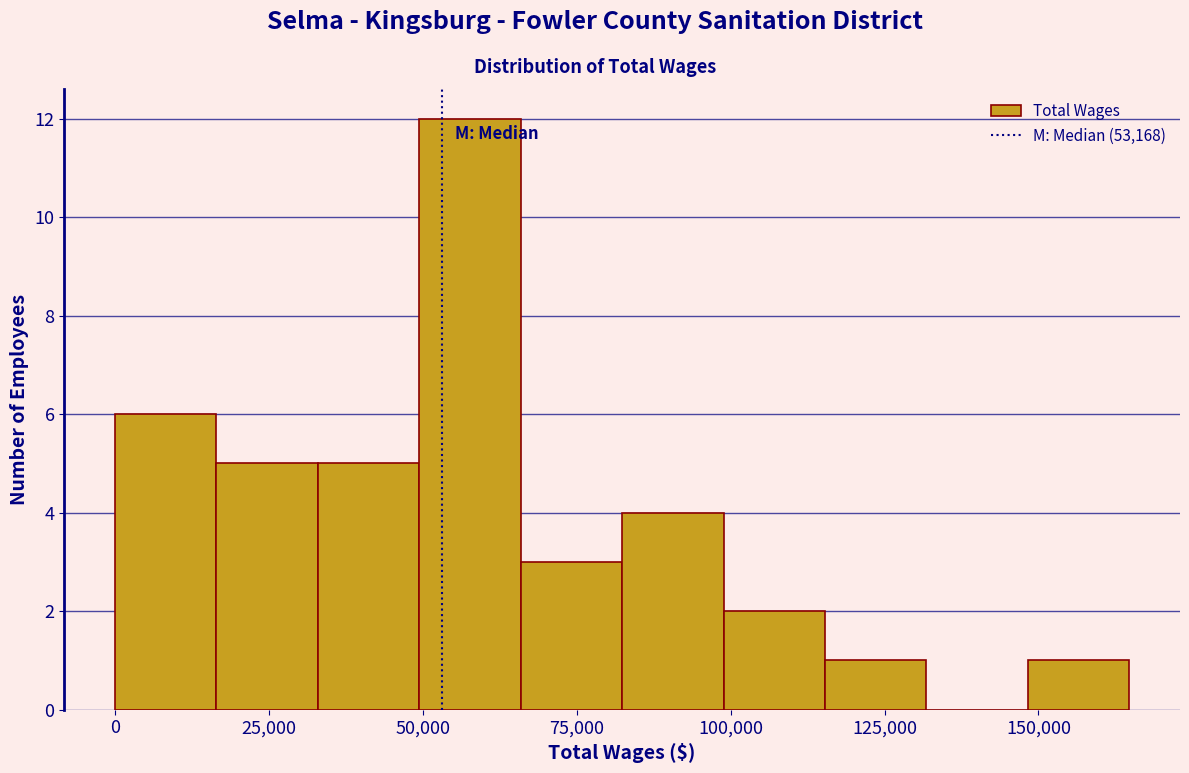

Read against the x-axis, roughly where is the centre of the tallest bar?

60000